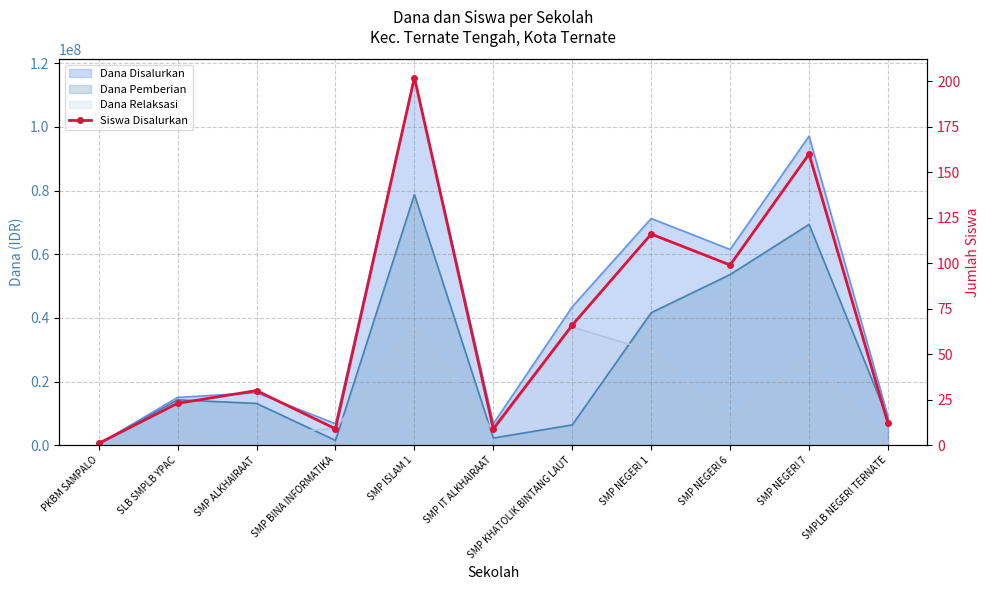

Approximately how many times larger is the value at SMPLB NEGERI TERNATE compared to SMP IT ALKHAIRAAT?

1.3